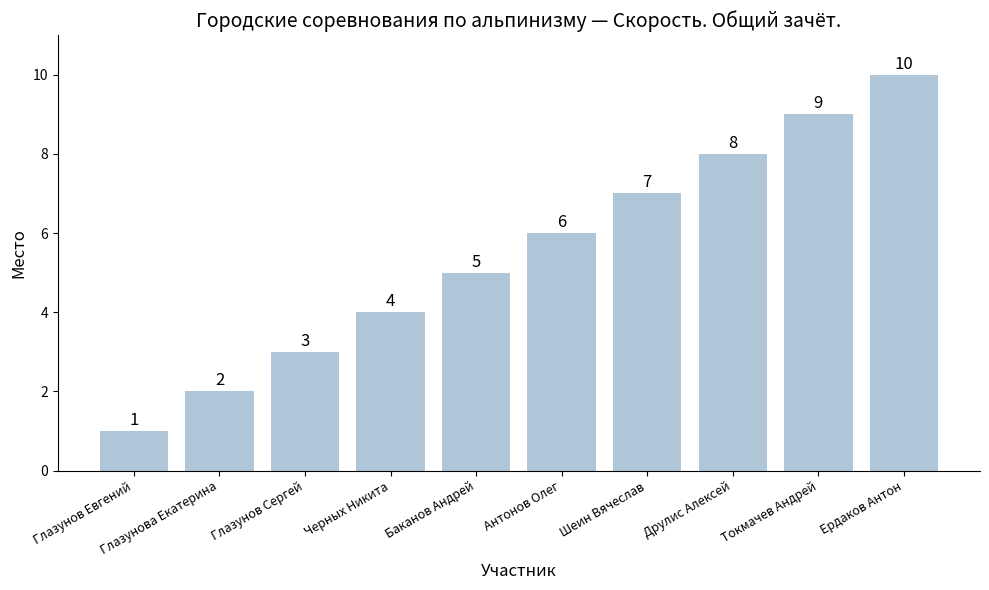

What is the sum of the values at Глазунов Евгений and Токмачев Андрей?

10